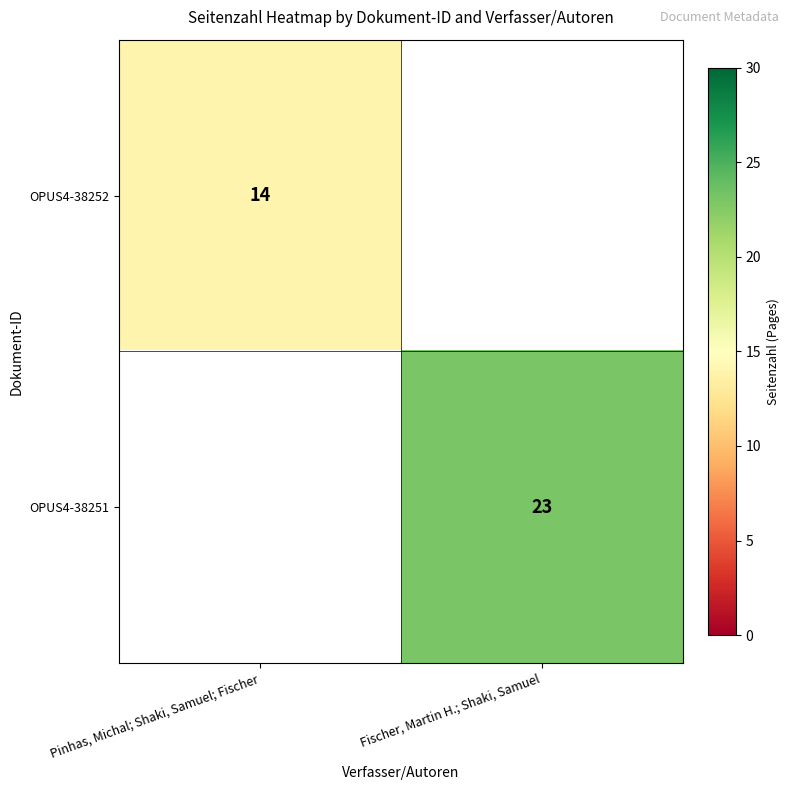

The value of OPUS4-38252 at Pinhas, Michal; Shaki, Samuel; Fischer is 3. True or false?

False